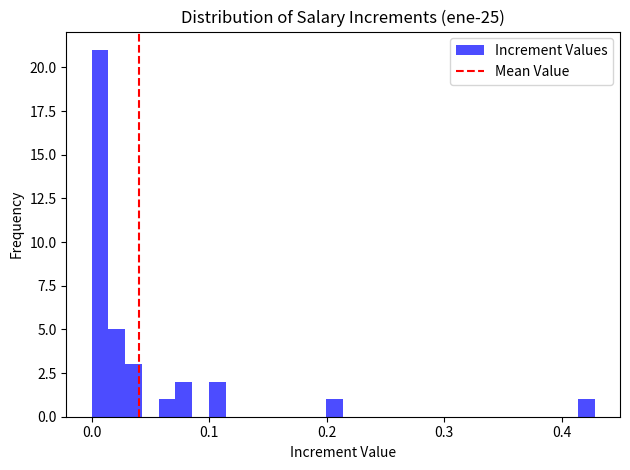

Around what value on the x-axis is the tallest bar? Give the approximate position of its centre, as read against the axis.

0.01